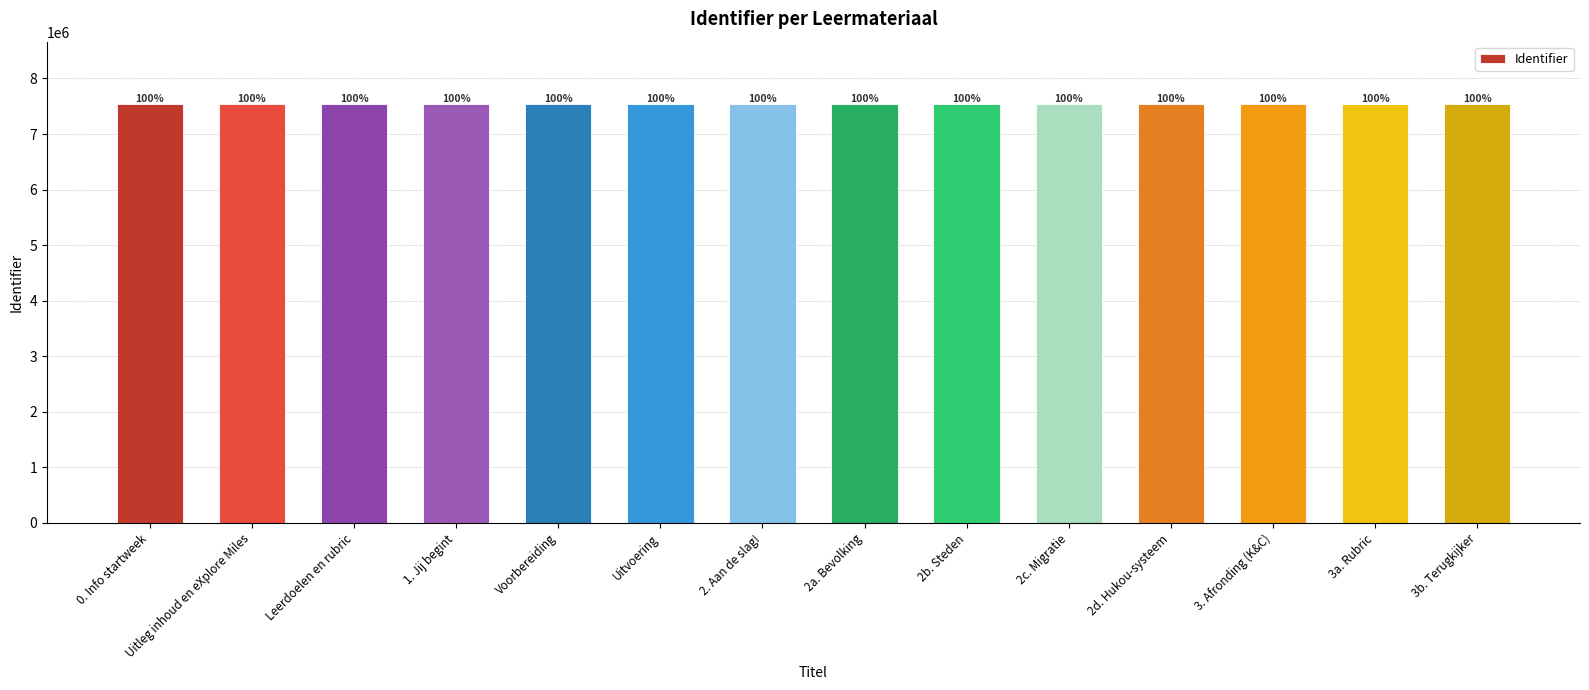

How many bars are there in total?

14